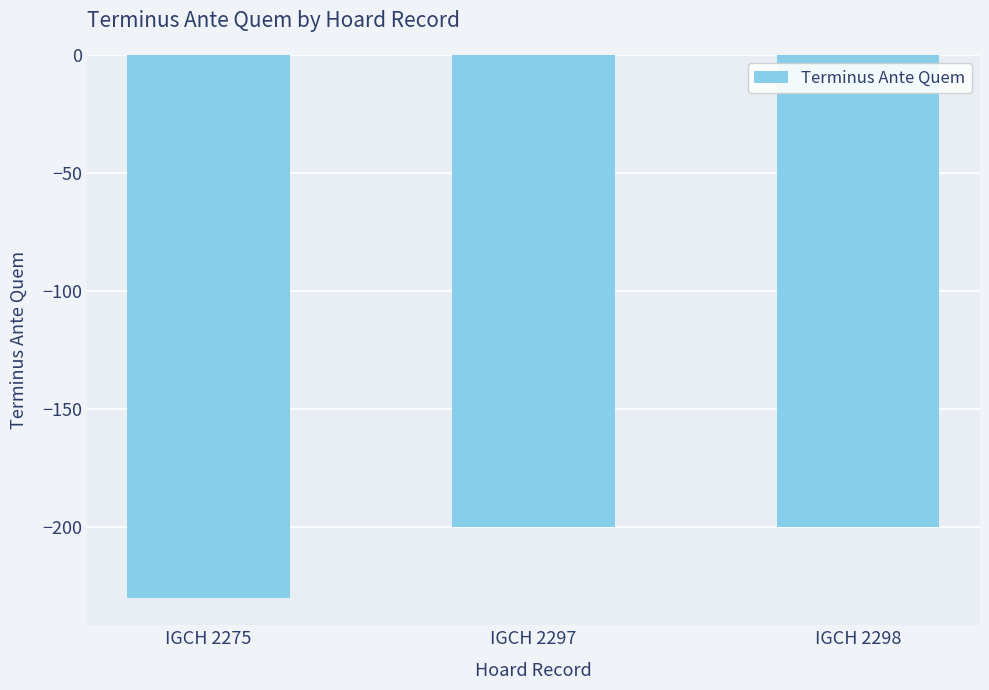

What is the difference between the second highest and minimum values?

30